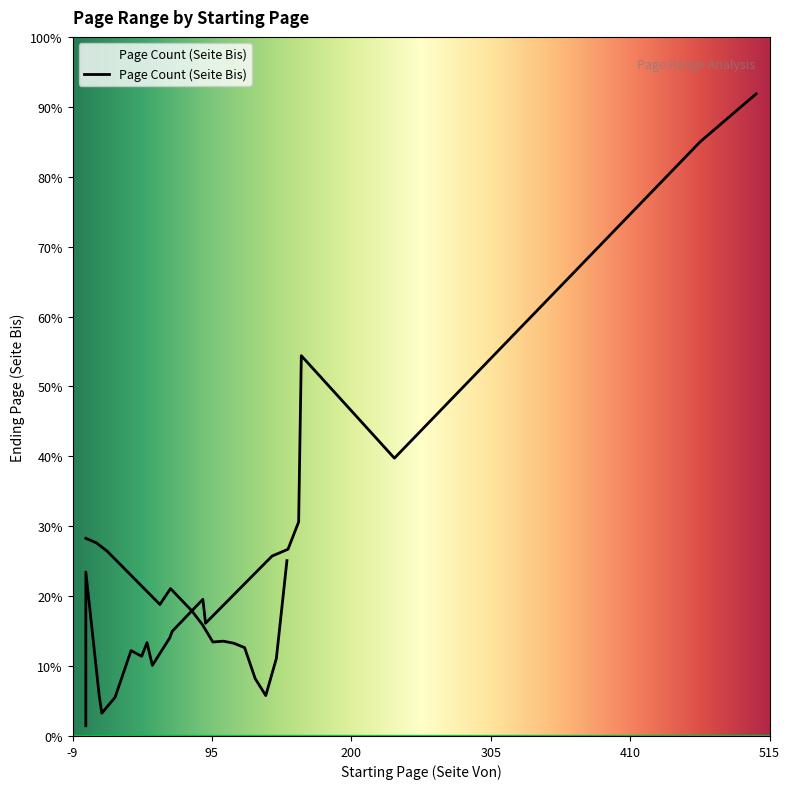

What is the average value?

155